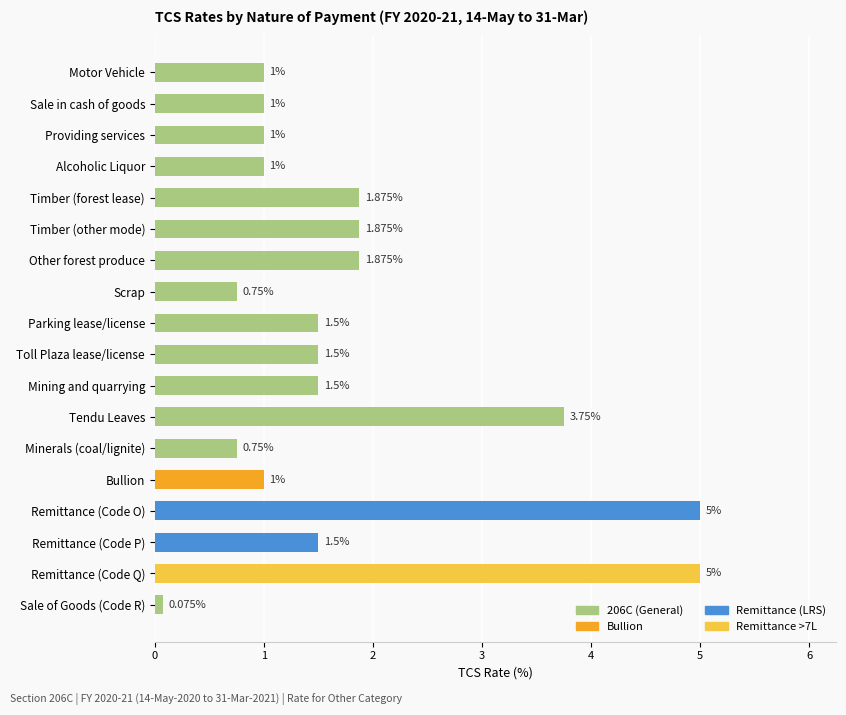

How many bars are there in total?

18